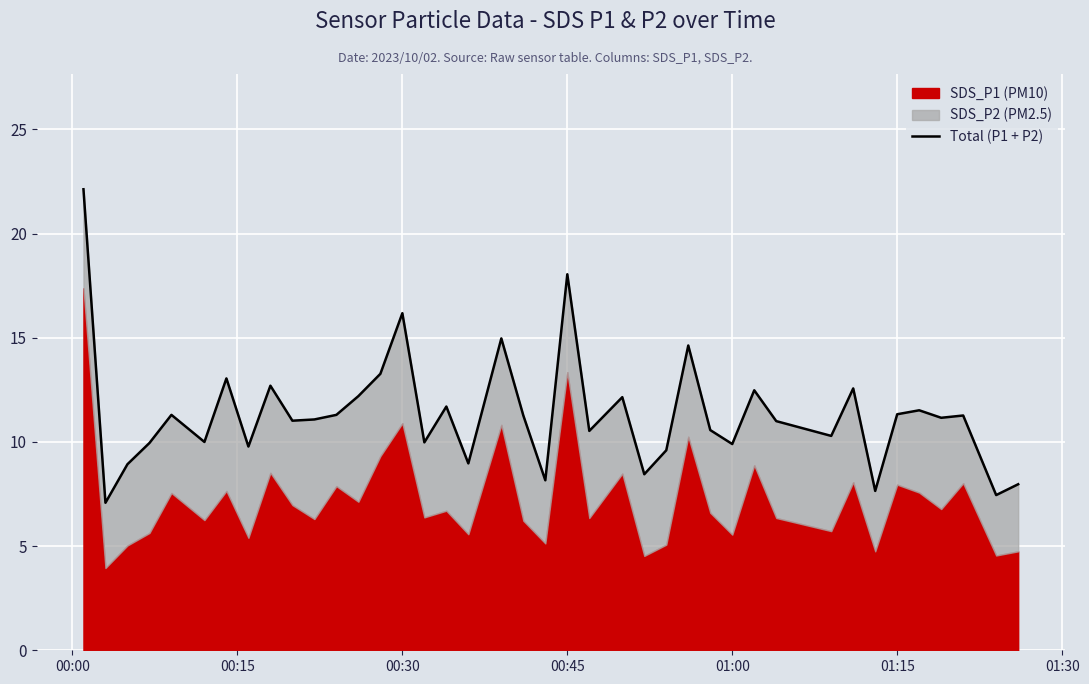

What is the difference between the maximum and minimum values?

15.0